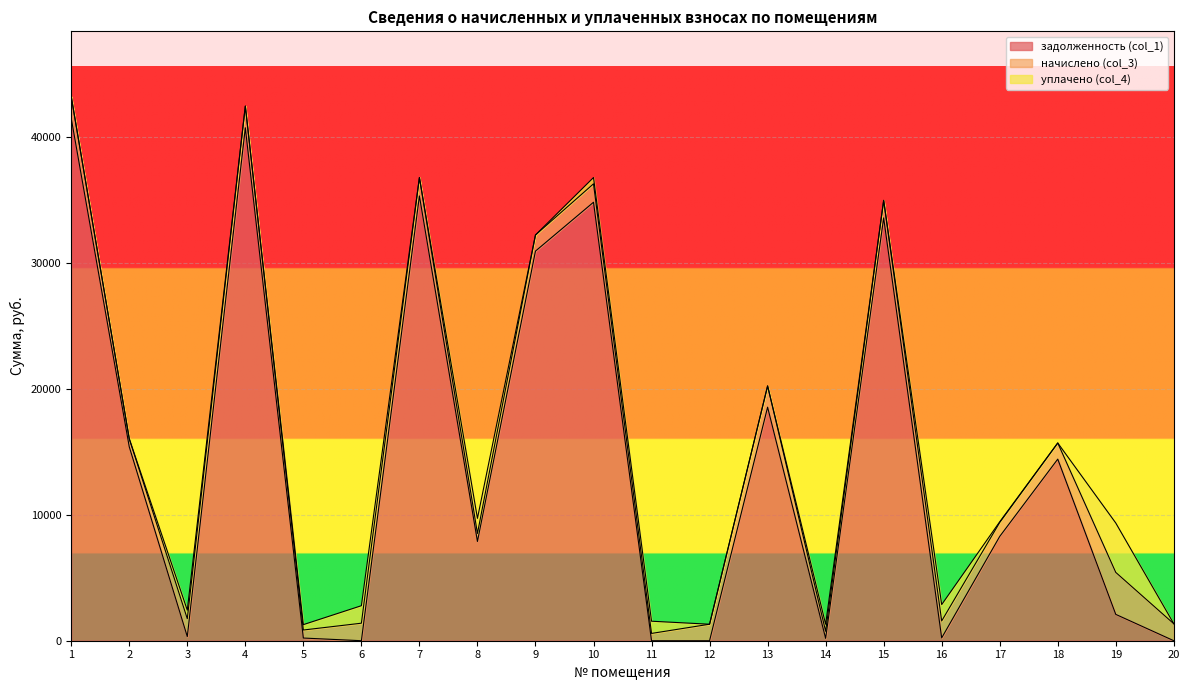

Reading left to right, extract all data points from this chart.

задолженность (col_1): 1=41484.6	2=15397.8	3=329.6	4=40731.5	5=212.6	6=0.6	7=35316.0	8=7881.1	9=30936.8	10=34816.0	11=0.0	12=0.0	13=18544.9	14=187.2	15=33573.7	16=225.0	17=8282.3	18=14419.9	19=2091.3	20=0.0
начислено (col_3): 1=1718.0	2=637.6	3=1417.7	4=1719.9	5=637.6	6=1390.3	7=1462.5	8=637.6	9=1281.2	10=1462.5	11=579.1	12=1310.4	13=1686.8	14=561.6	15=1390.3	16=1345.5	17=1109.5	18=1281.2	19=3333.5	20=1345.5
уплачено (col_4): 1=0.0	2=0.0	3=680.0	4=0.0	5=427.0	6=1389.0	7=0.0	8=1195.7	9=0.0	10=500.0	11=970.0	12=0.0	13=0.0	14=561.6	15=0.0	16=1299.5	17=51.4	18=0.0	19=3920.0	20=0.0